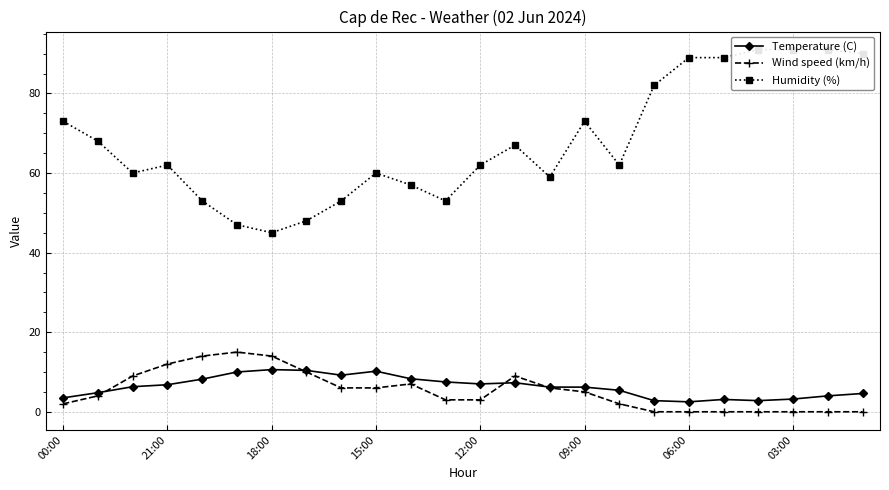

True or false: Humidity (%) and Temperature (C) intersect in this chart.

False